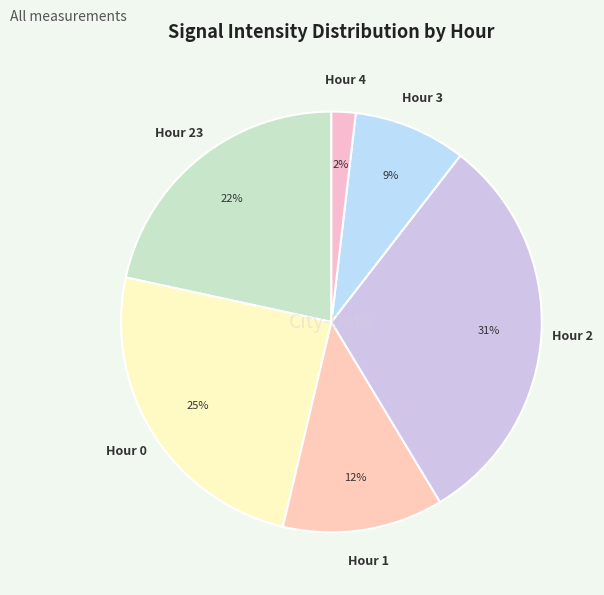

How many segments does this pie chart have?

6